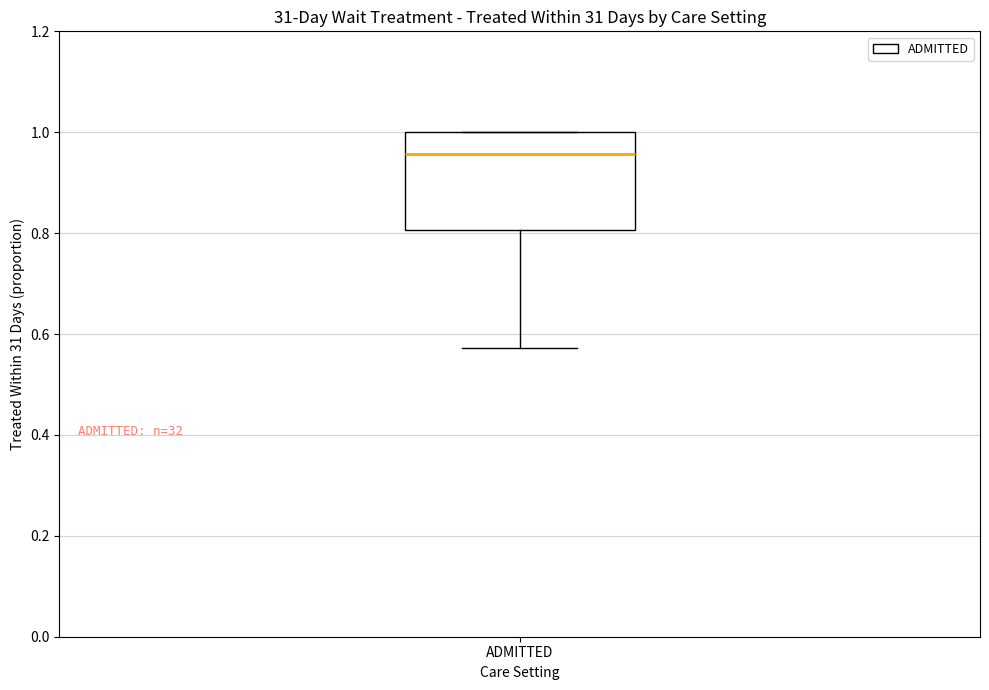

Read this box plot against the y-axis: the position of the median line, the range covered by the box, and the ends of both whiskers. The values are not printed on the chart, so give them approximately, as read against the axis.

median 0.96, box 0.80 to 1.00, whiskers 0.58 to 1.00